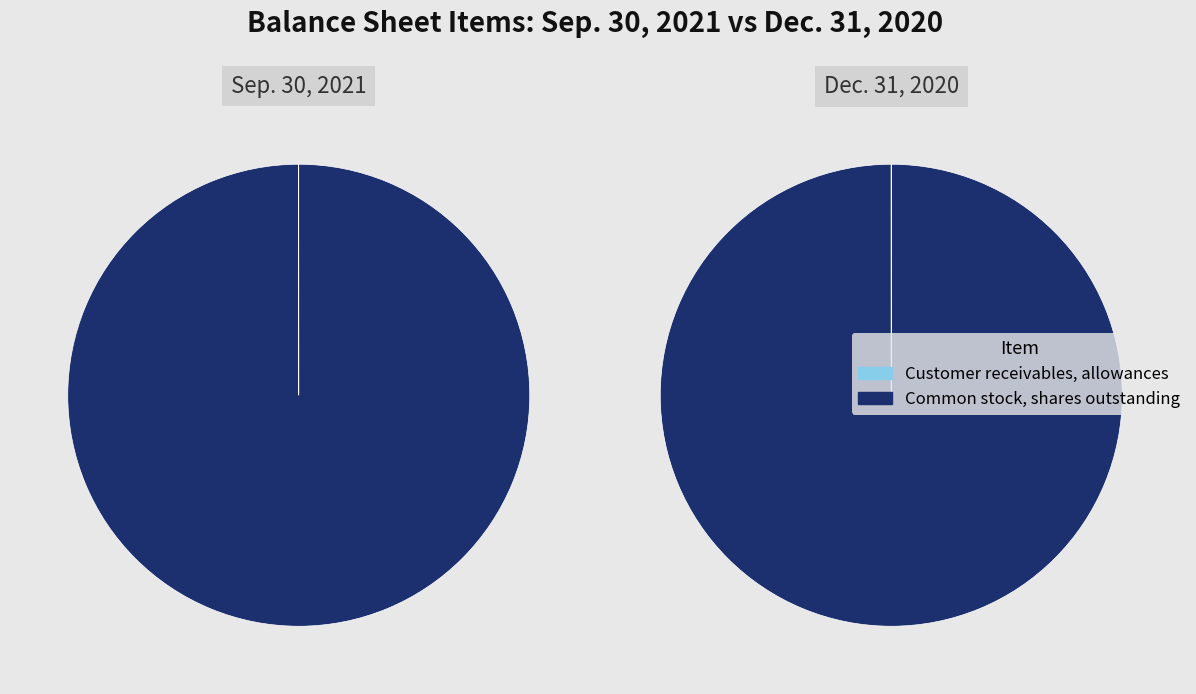

Rank the series at Dec. 31, 2020 from highest to lowest value.

Common stock, shares outstanding, Customer receivables, allowances